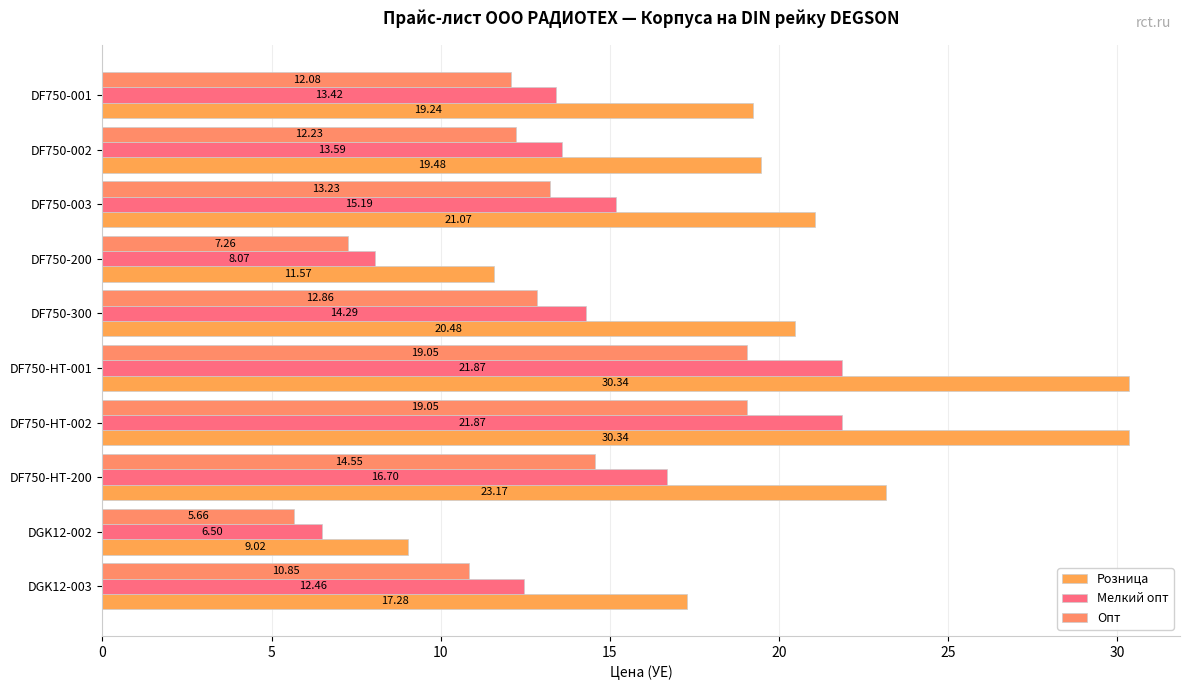

What position from the right is DF750-HT-001?

5